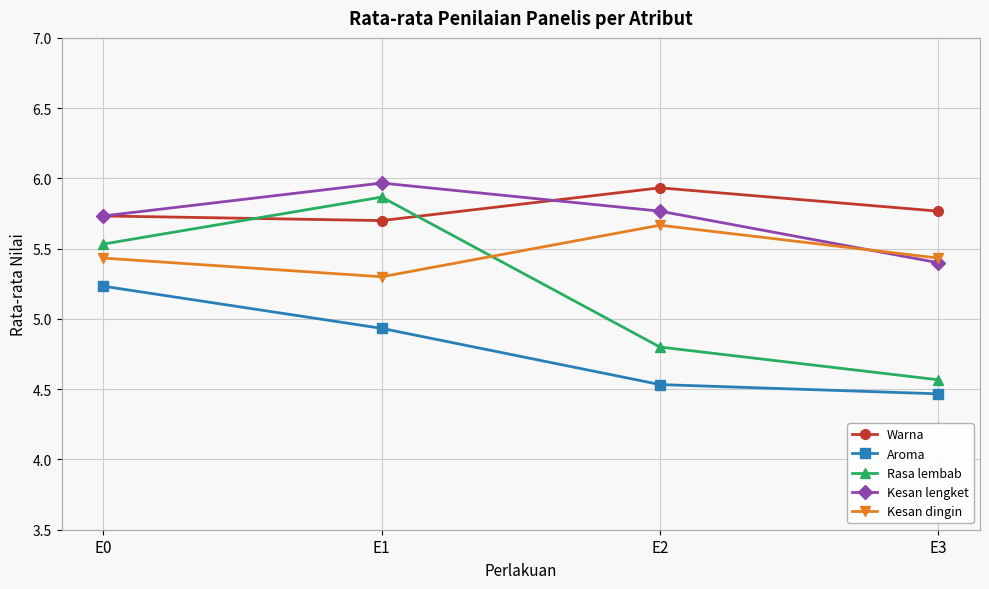

Which series changed the most between E1 and E3?

Rasa lembab